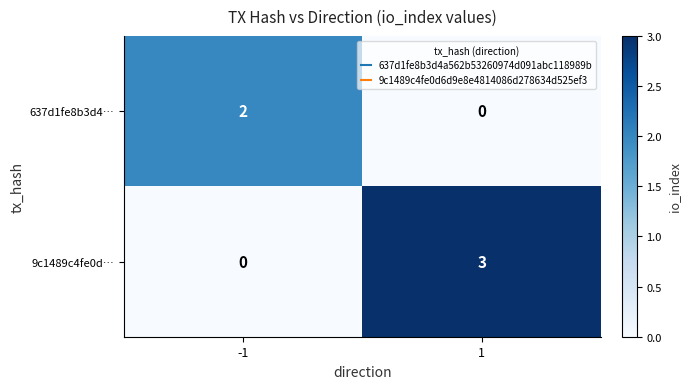

Rank the series at -1 from lowest to highest value.

9c1489c4fe0d…, 637d1fe8b3d4…